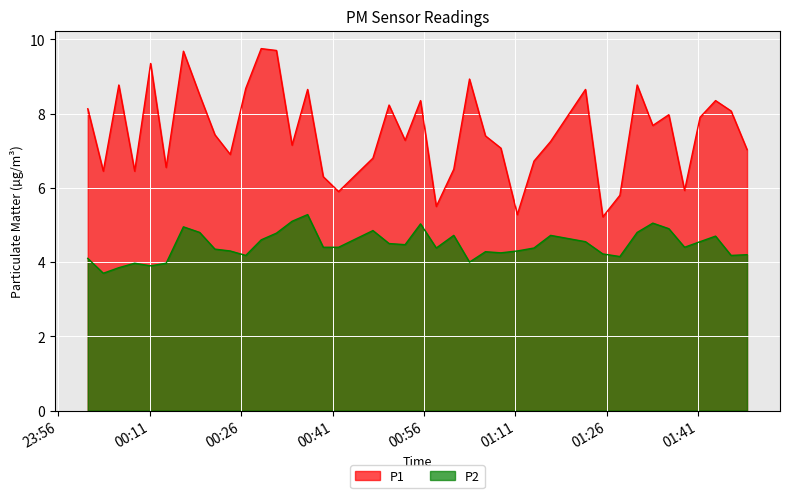

In P1, how many points are higher than both neighbors (excluding endpoints)?

12